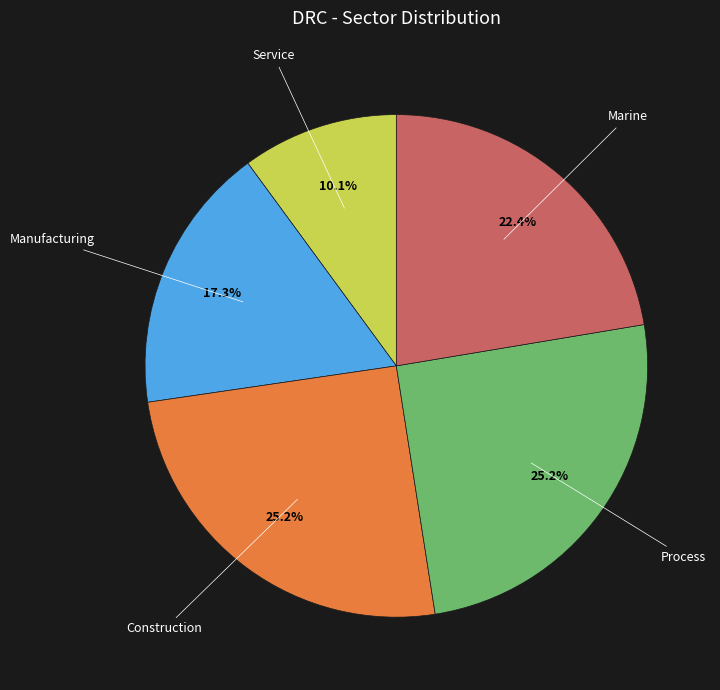

Does any single category account for the majority?

No